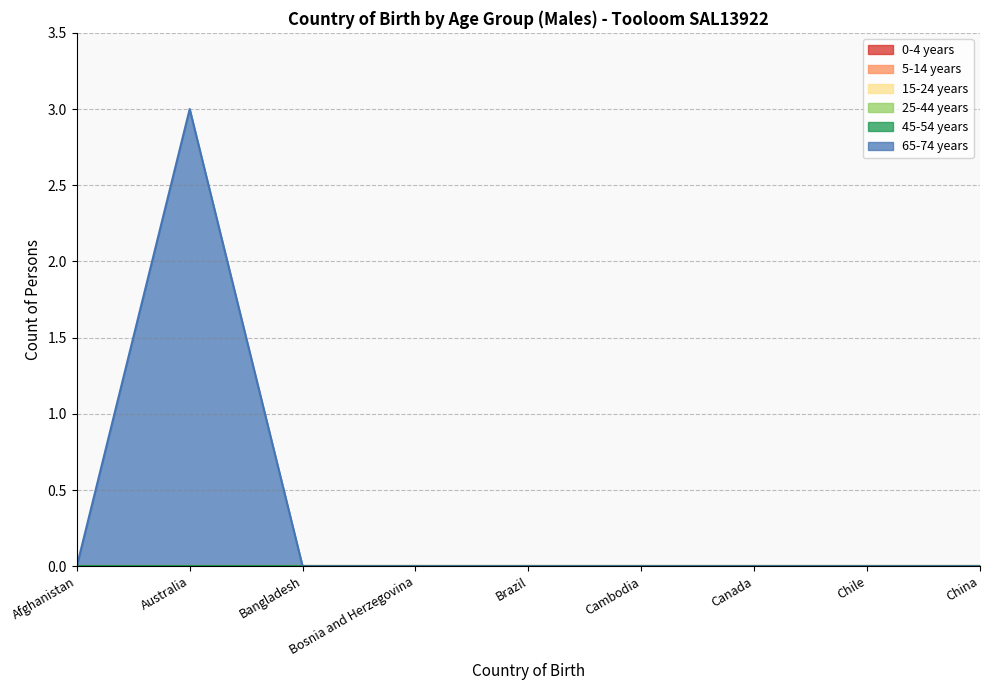

Does the chart display data point markers on the line(s)?

No